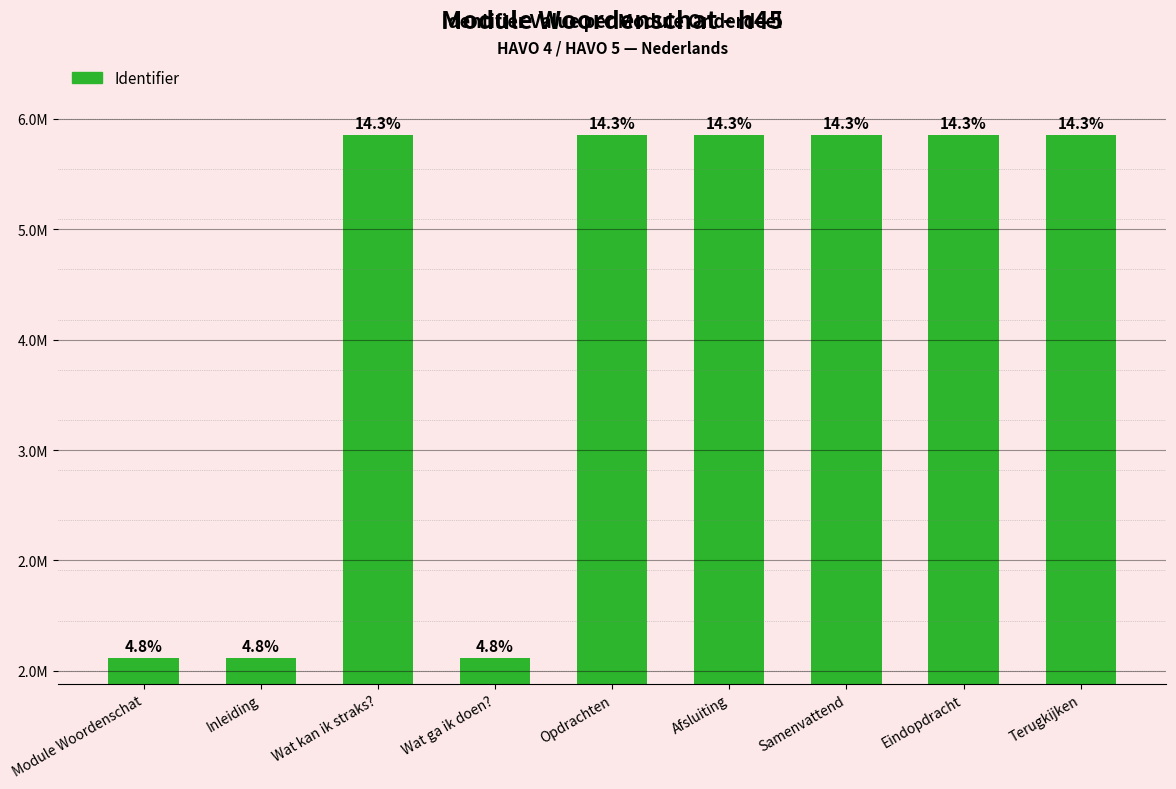

Does the chart contain any negative values?

No